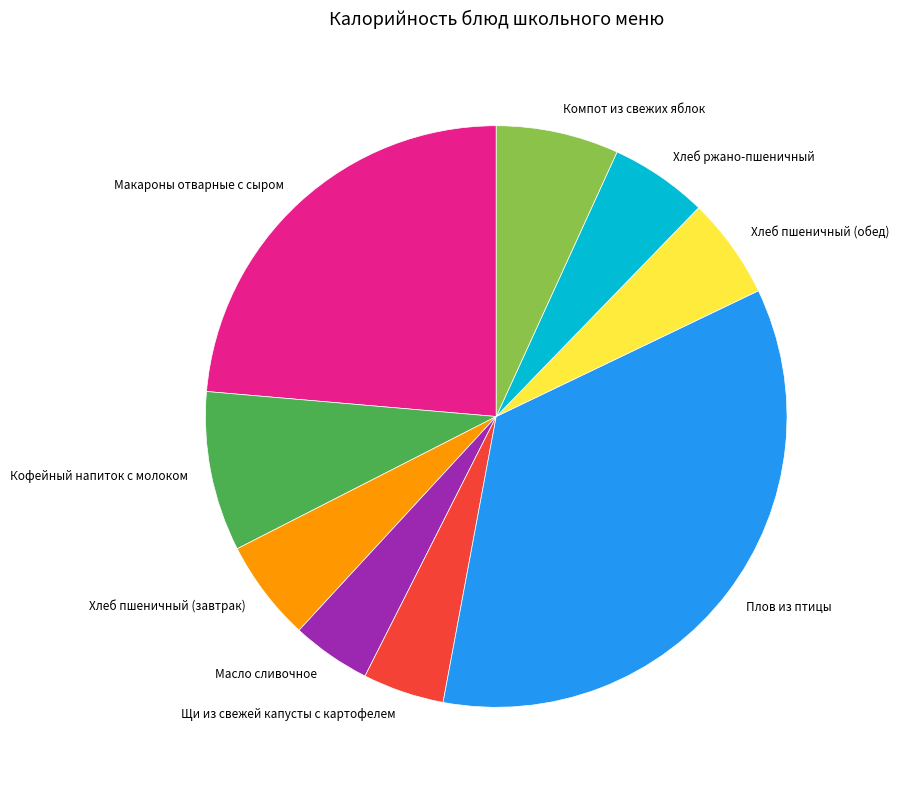

How many slices are in this pie chart?

9